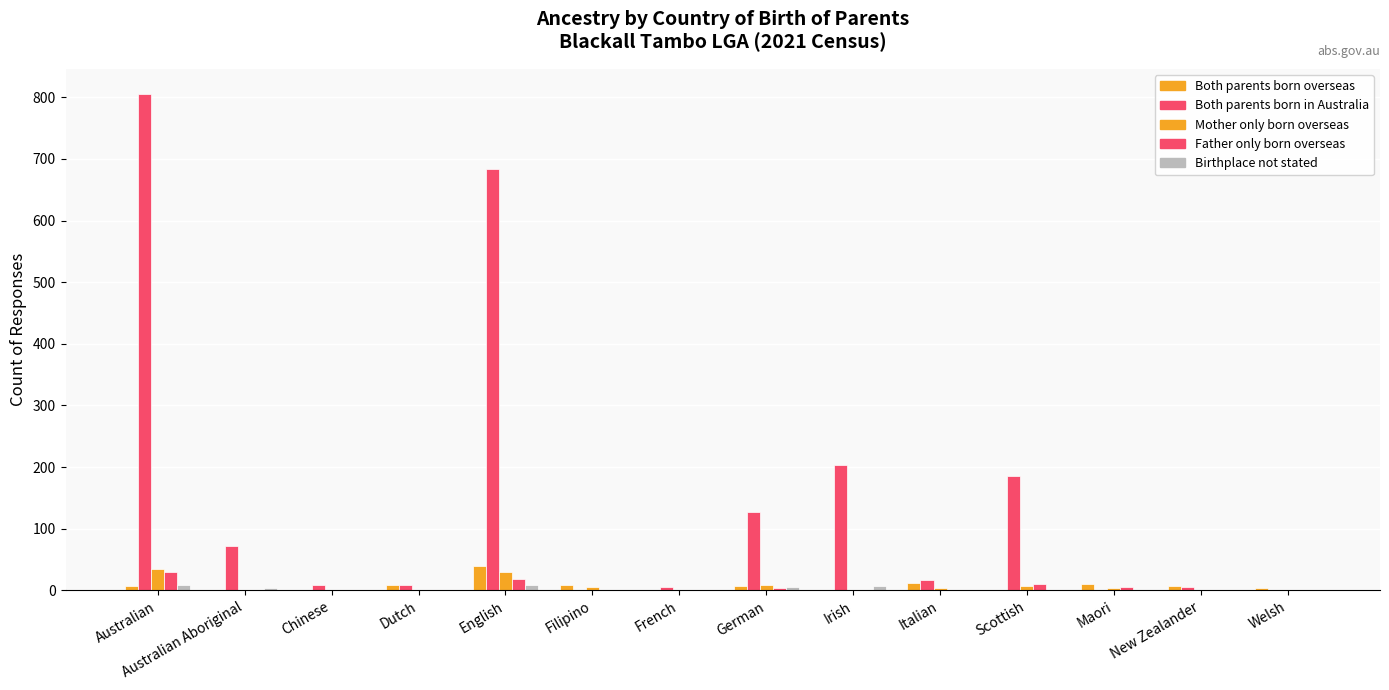

Reading right to left, list all the values displayed in this chart.

Both parents born overseas: 4	7	10	0	12	0	7	0	8	40	9	0	0	7
Both parents born in Australia: 0	5	0	186	16	203	127	6	0	684	8	8	72	806
Mother only born overseas: 0	0	3	7	4	0	8	0	5	30	0	0	0	35
Father only born overseas: 0	0	6	10	0	0	4	0	0	18	0	0	0	29
Birthplace not stated: 0	0	0	0	0	7	5	0	0	8	0	0	4	8